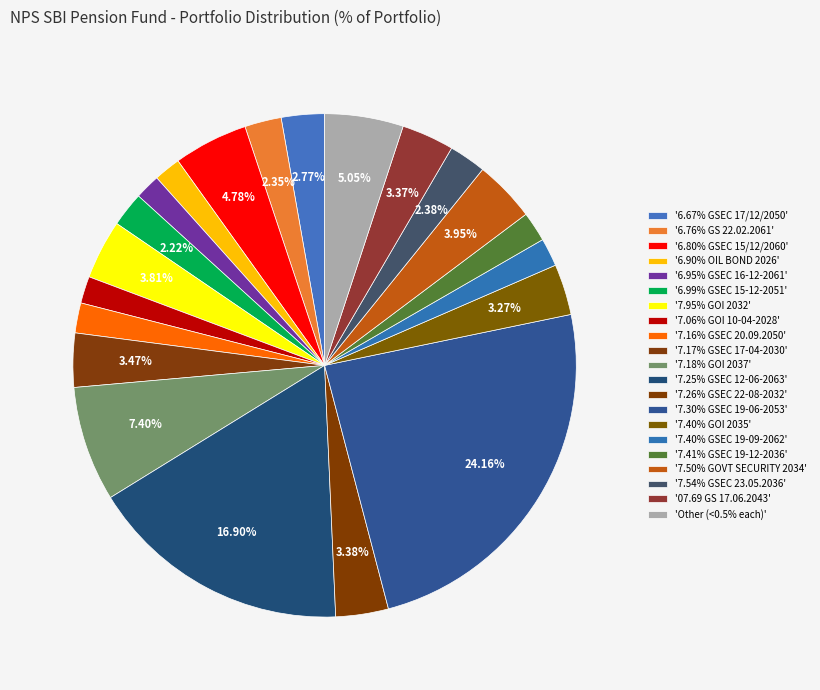

How many slices are in this pie chart?

21